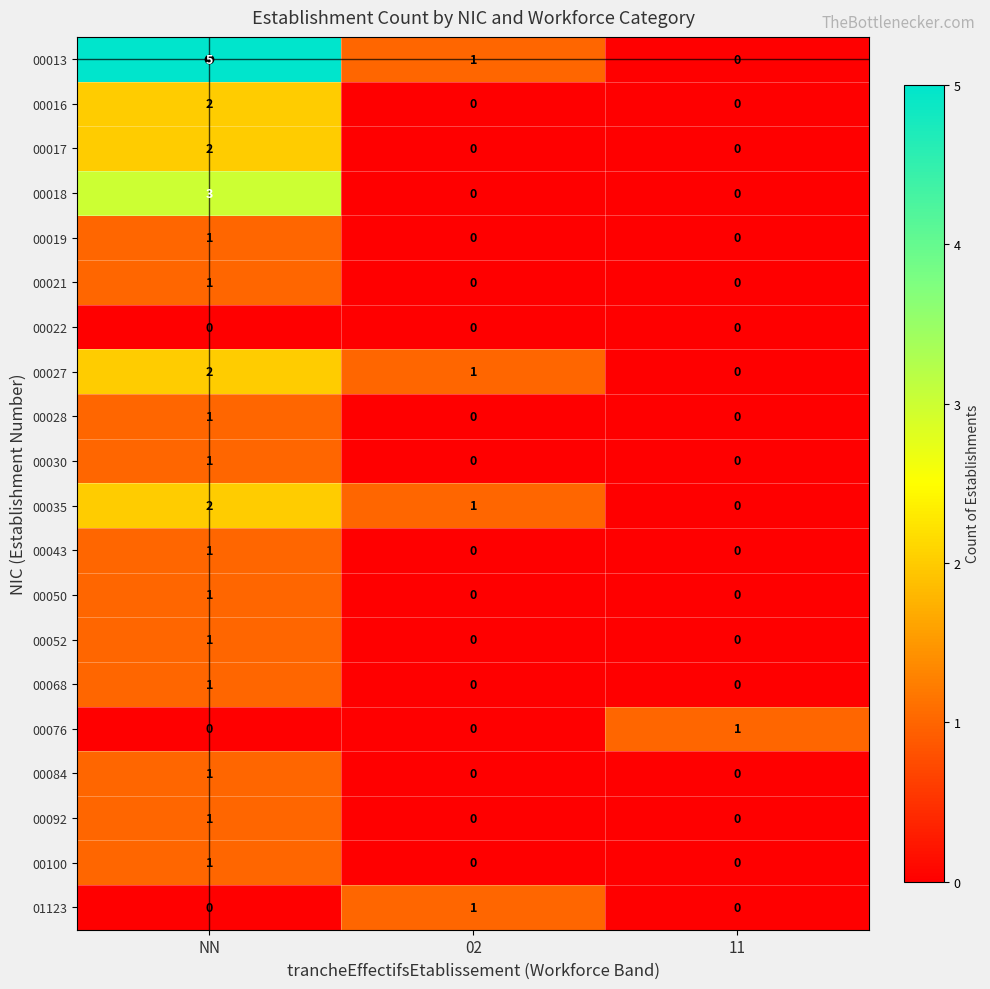

The value of 00028 at 11 is 0. True or false?

True